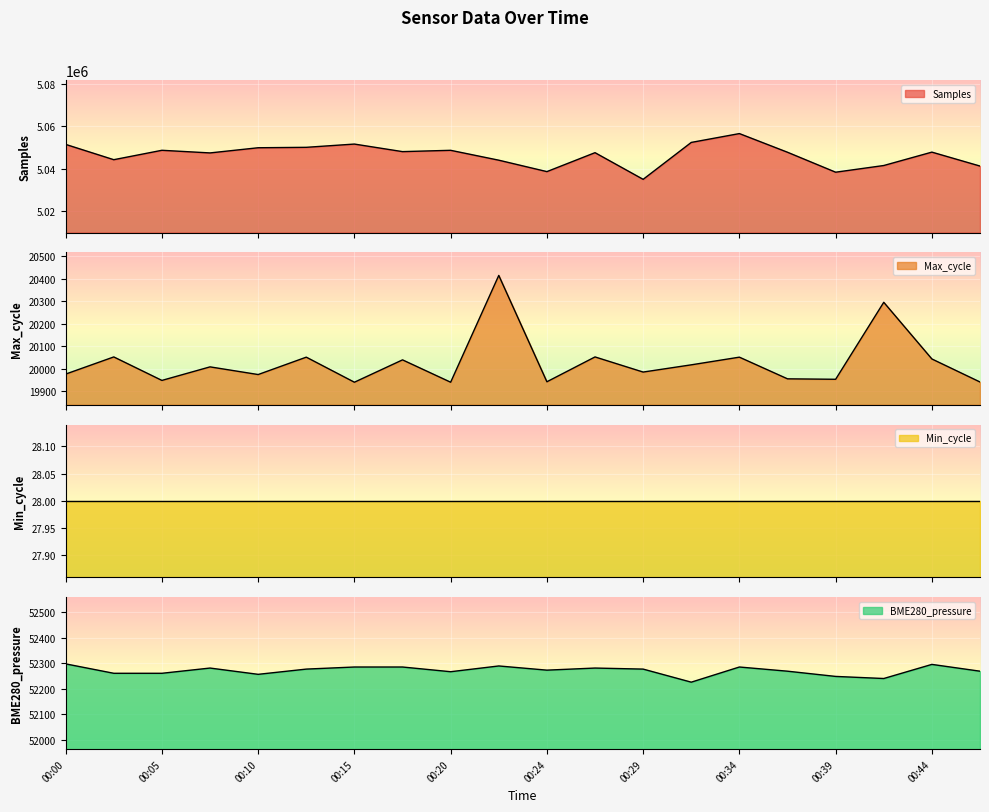

At which label does Max_cycle reach its minimum?

00:15